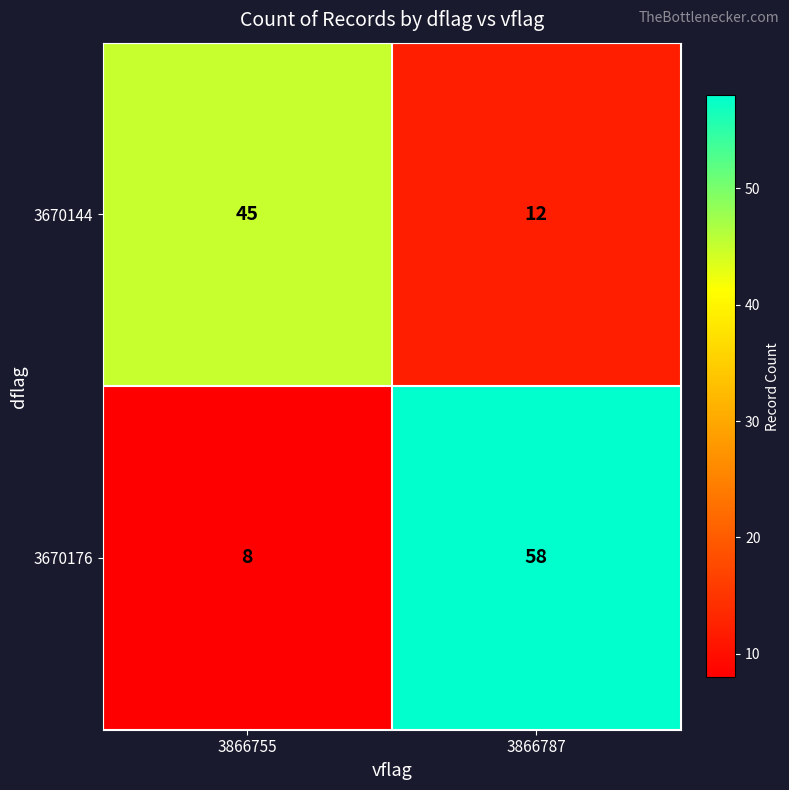

What is the spread (max minus min) of values at 3866787?

46